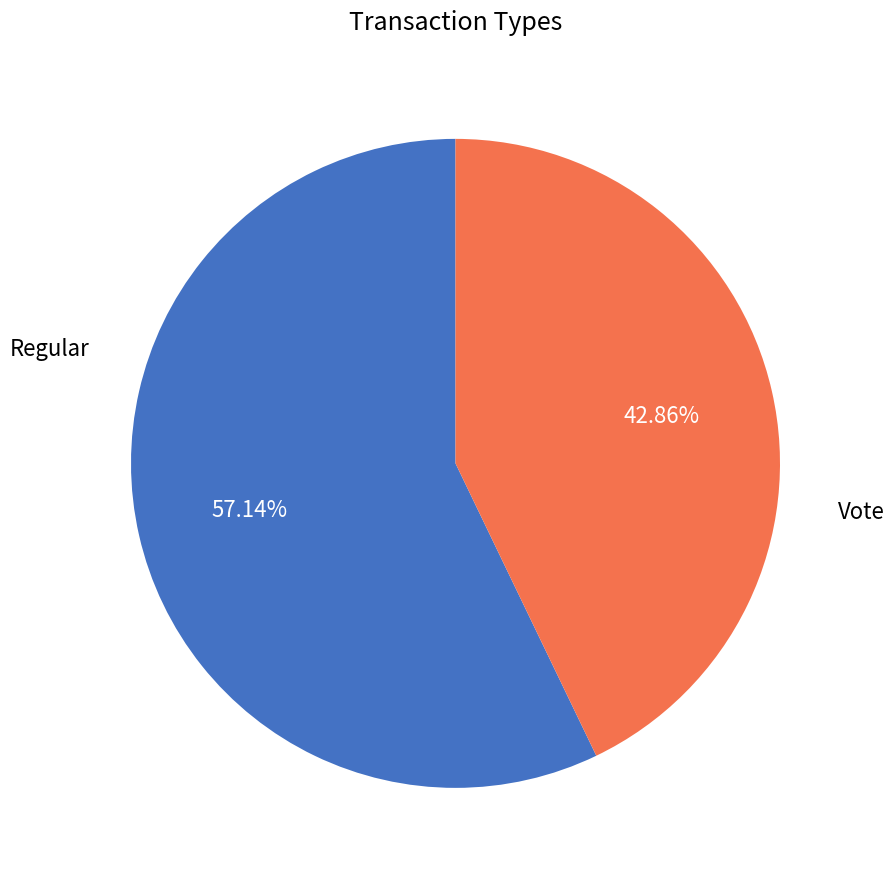

Is there a majority slice in this chart?

Yes